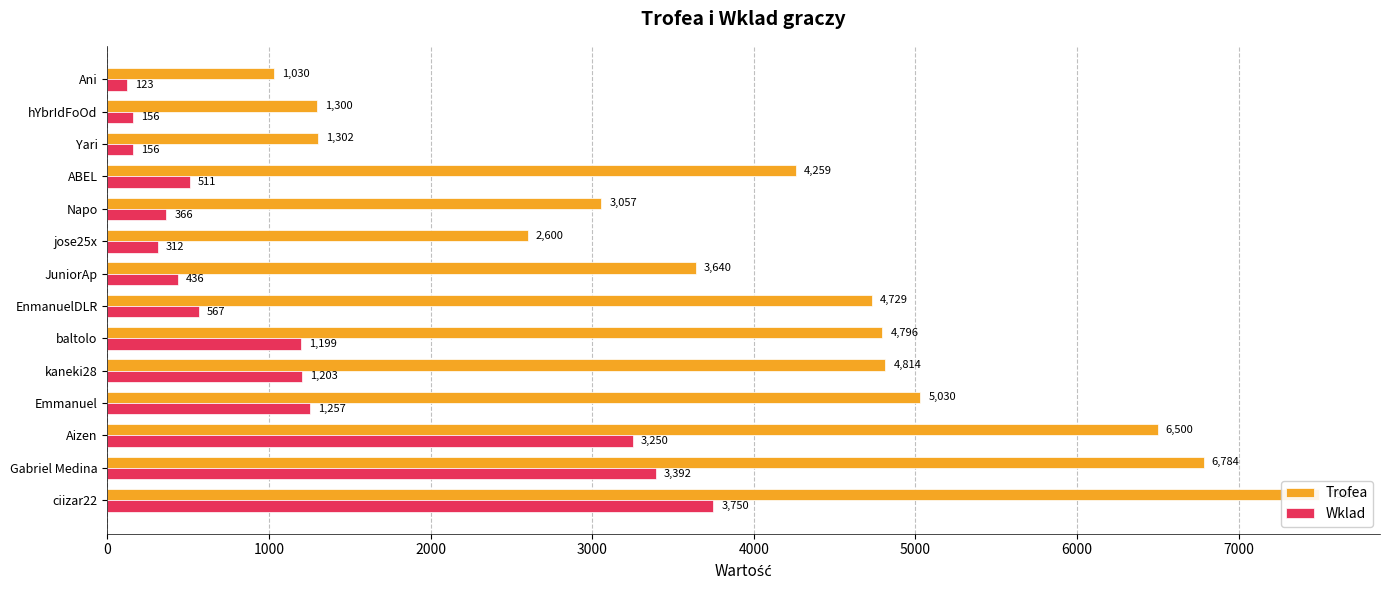

How many groups of bars are there?

14